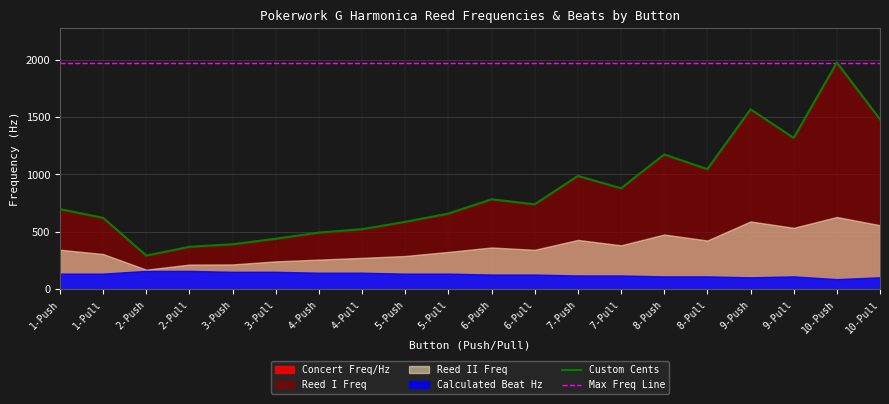

True or false: Custom Cents and Max Freq Line intersect in this chart.

False